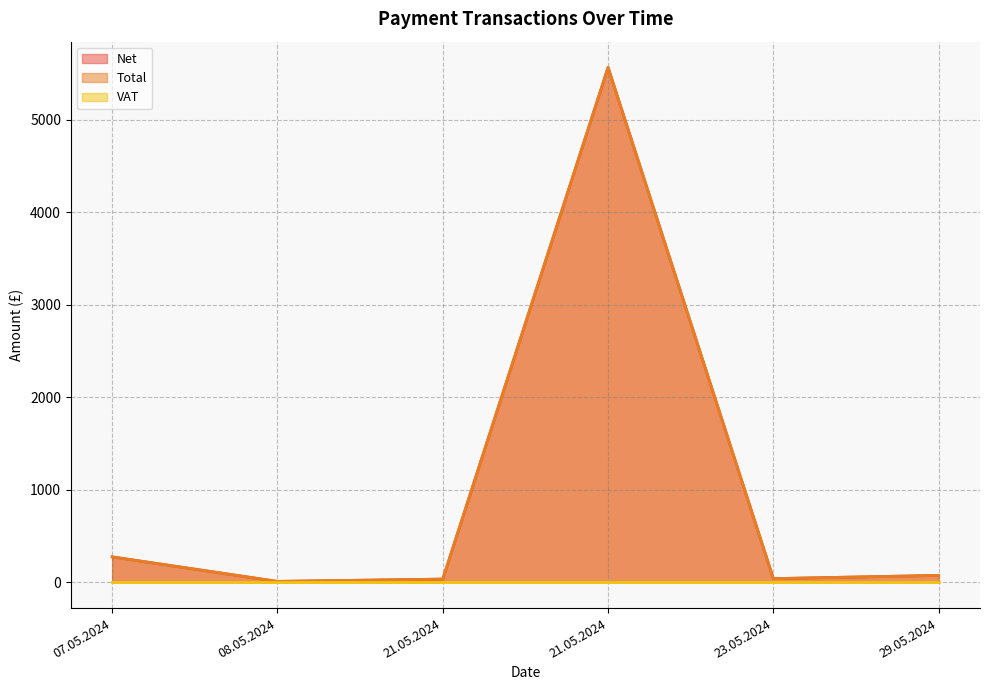

True or false: Total has a value of 52.1 at 29.05.2024.

False